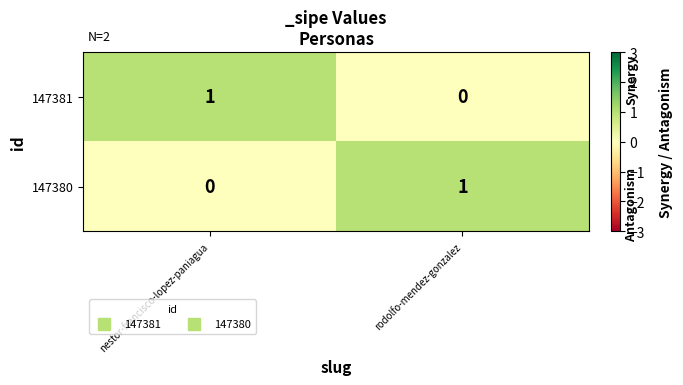

Is the value of 147380 at nestor-francisco-lopez-paniagua greater than the value of 147381 at nestor-francisco-lopez-paniagua?

No